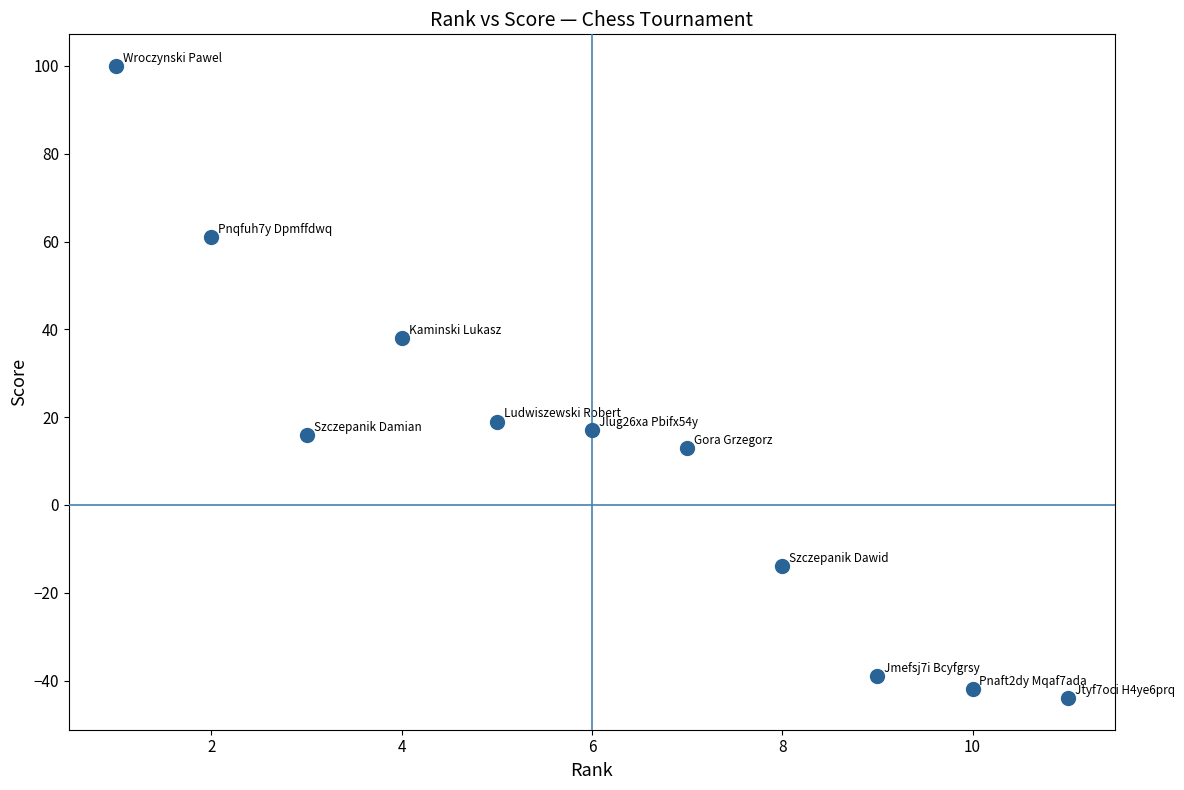

What is the range of X values (max minus min)?

10